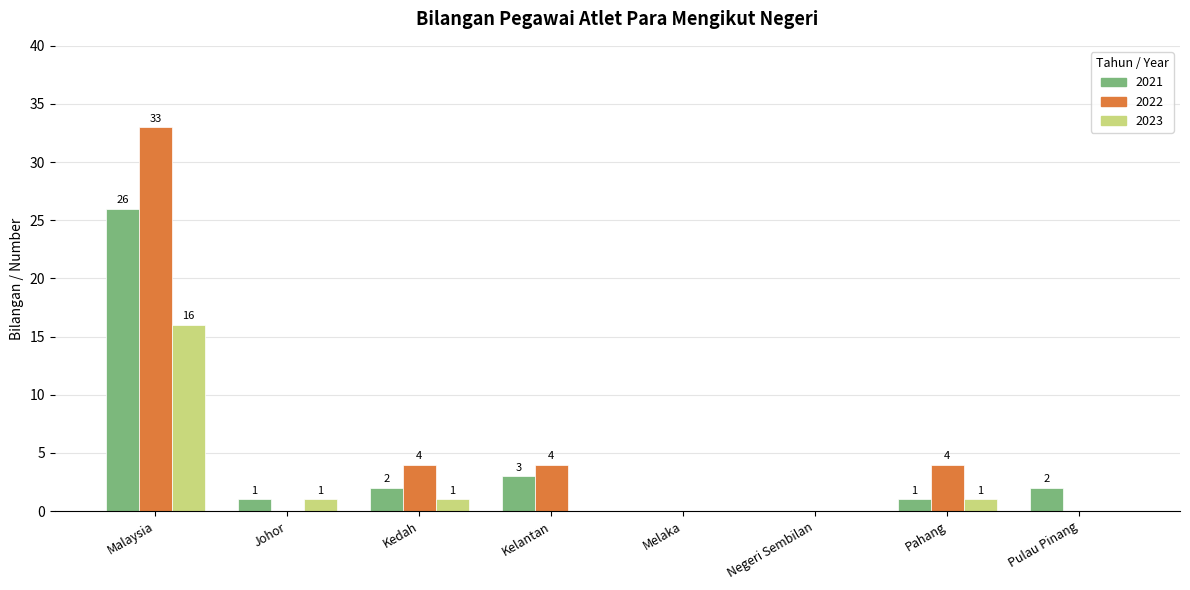

What is the sum of all 2022 values?

45